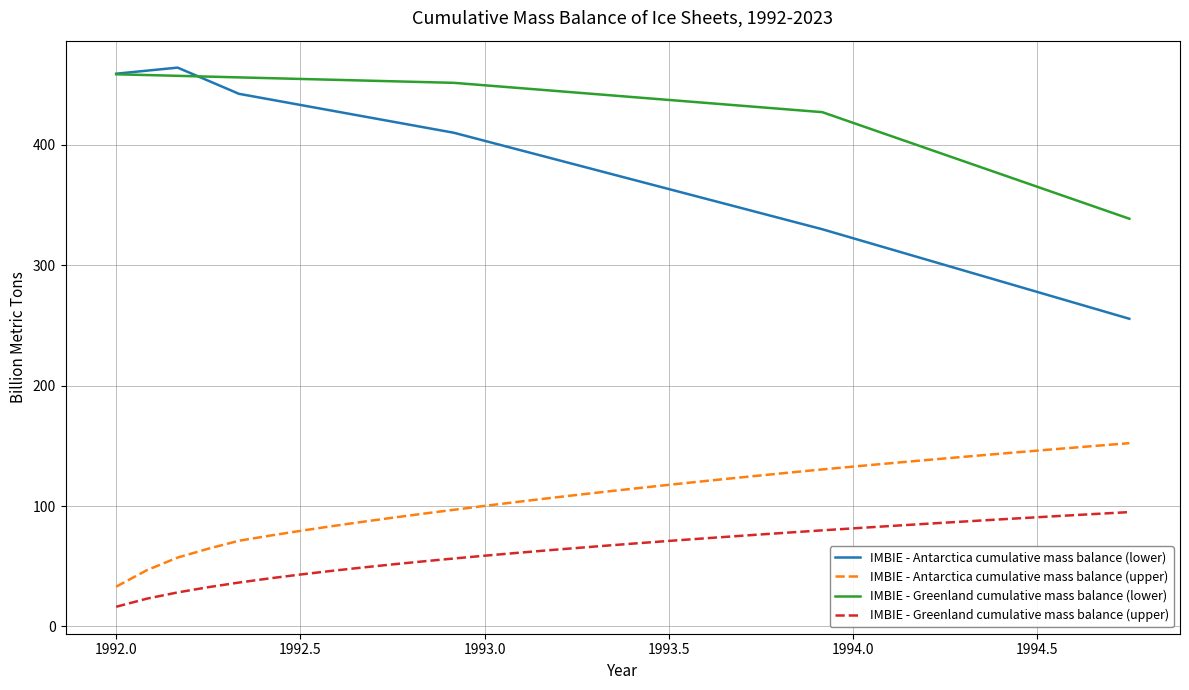

Which series has the widest spread of values?

IMBIE - Antarctica cumulative mass balance (lower)